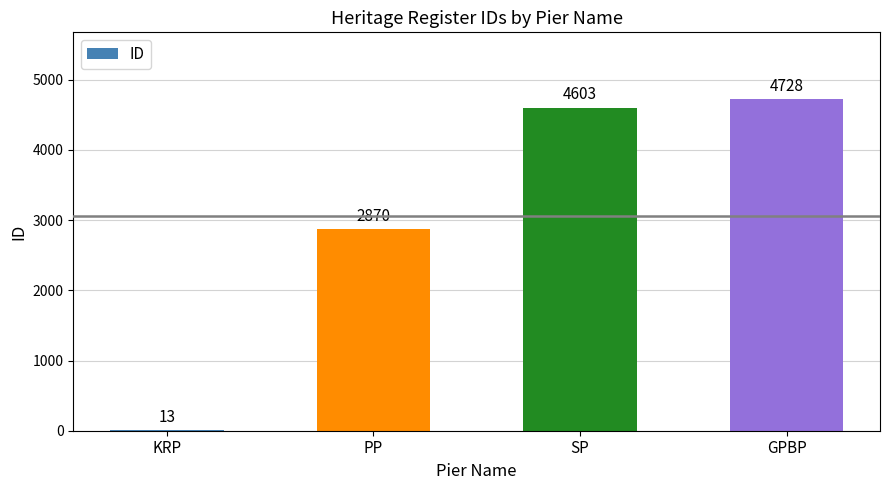

What is the sum of the values at GPBP and KRP?

4741